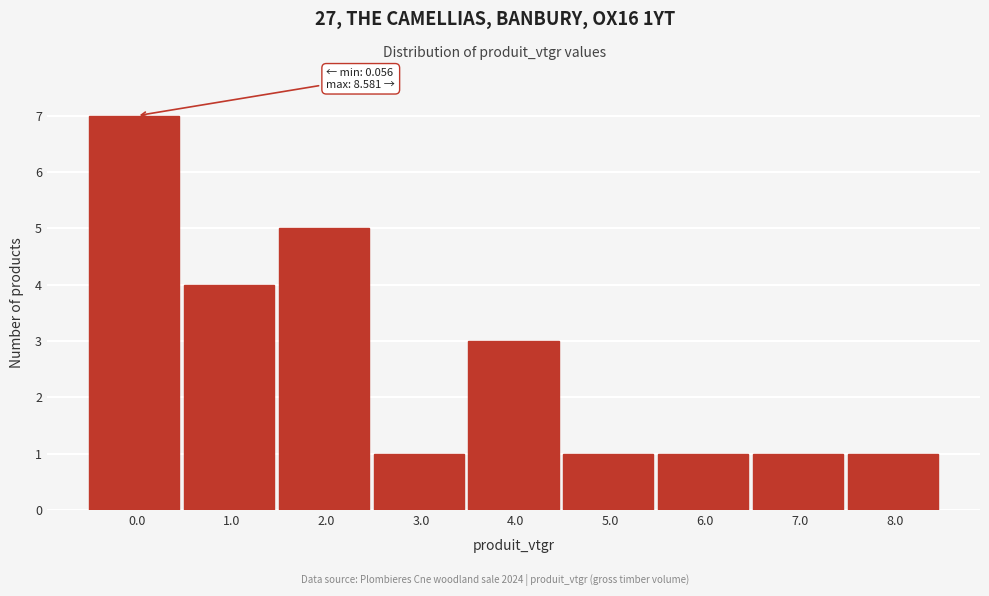

Reading right to left, extract all data points from this chart.

1	1	1	1	3	1	5	4	7